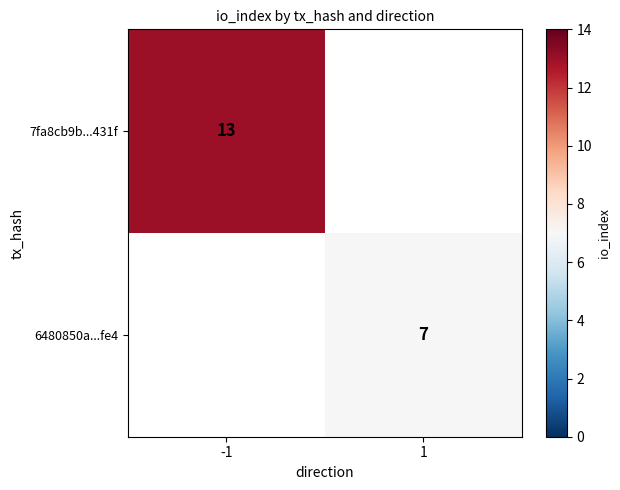

The value of 7fa8cb9b...431f at -1 is 20. True or false?

False